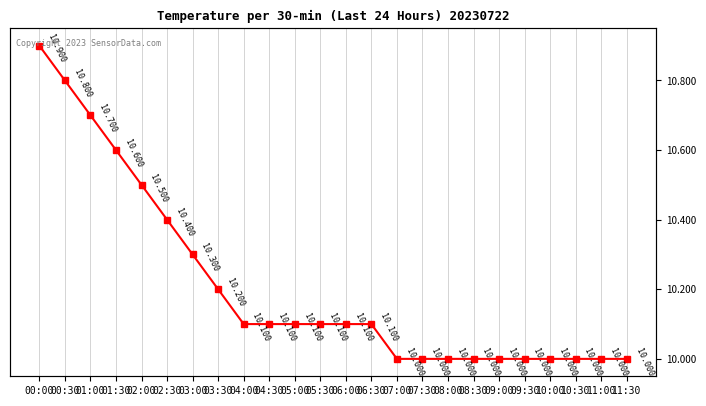

What position from the right is 10:30?

3